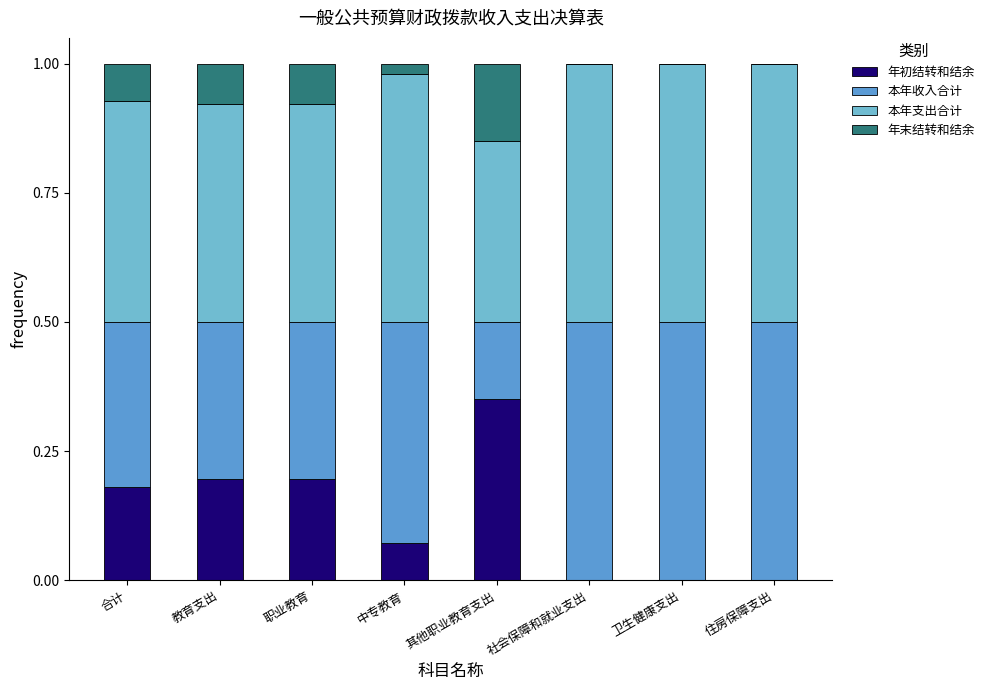

List the series in order of their peak value, highest first.

本年收入合计, 本年支出合计, 年初结转和结余, 年末结转和结余